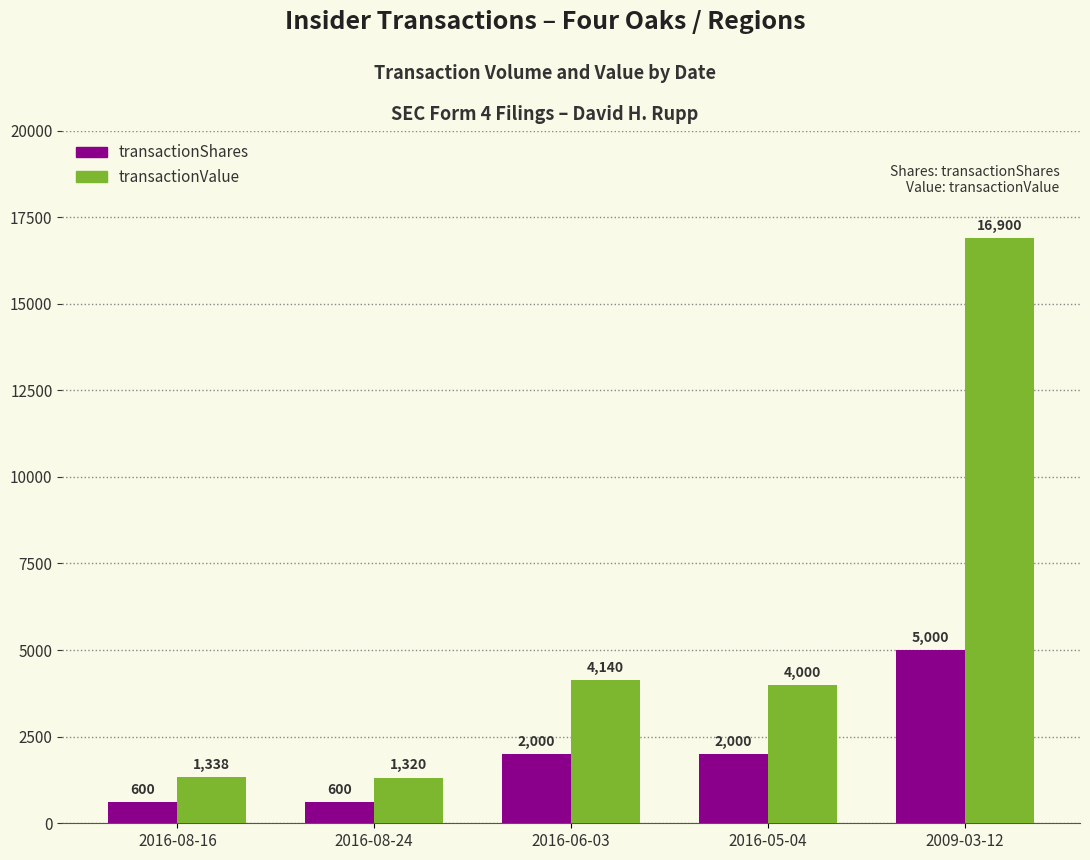

What is the spread (max minus min) of values at 2016-08-16?

738